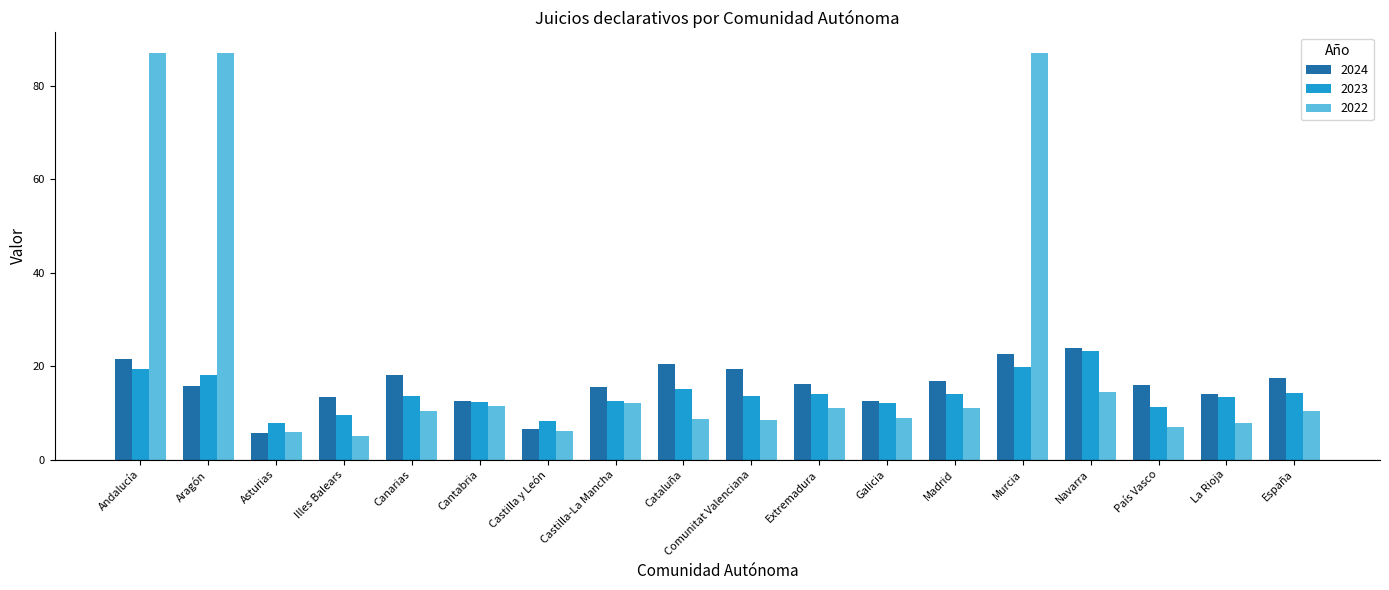

Is the value of 2022 at Asturias greater than the value of 2024 at La Rioja?

No